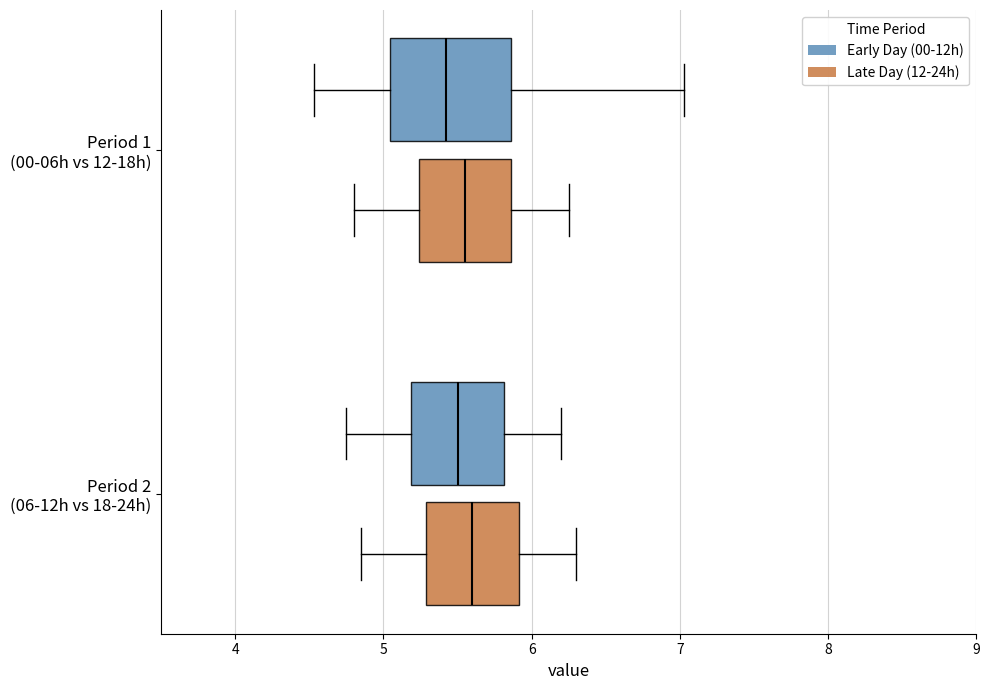

Where does the left whisker of the box for Period 2 (06-12h vs 18-24h) (Early Day (00-12h)) end on the x-axis? The values are not printed on the chart, so give them approximately, as read against the axis.

4.8